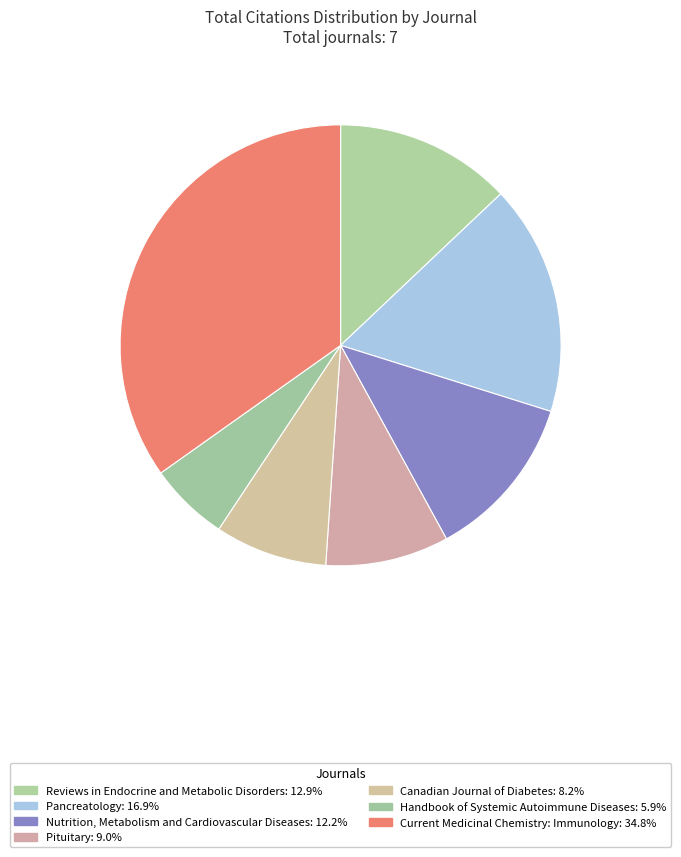

Count the number of slices in the pie.

7